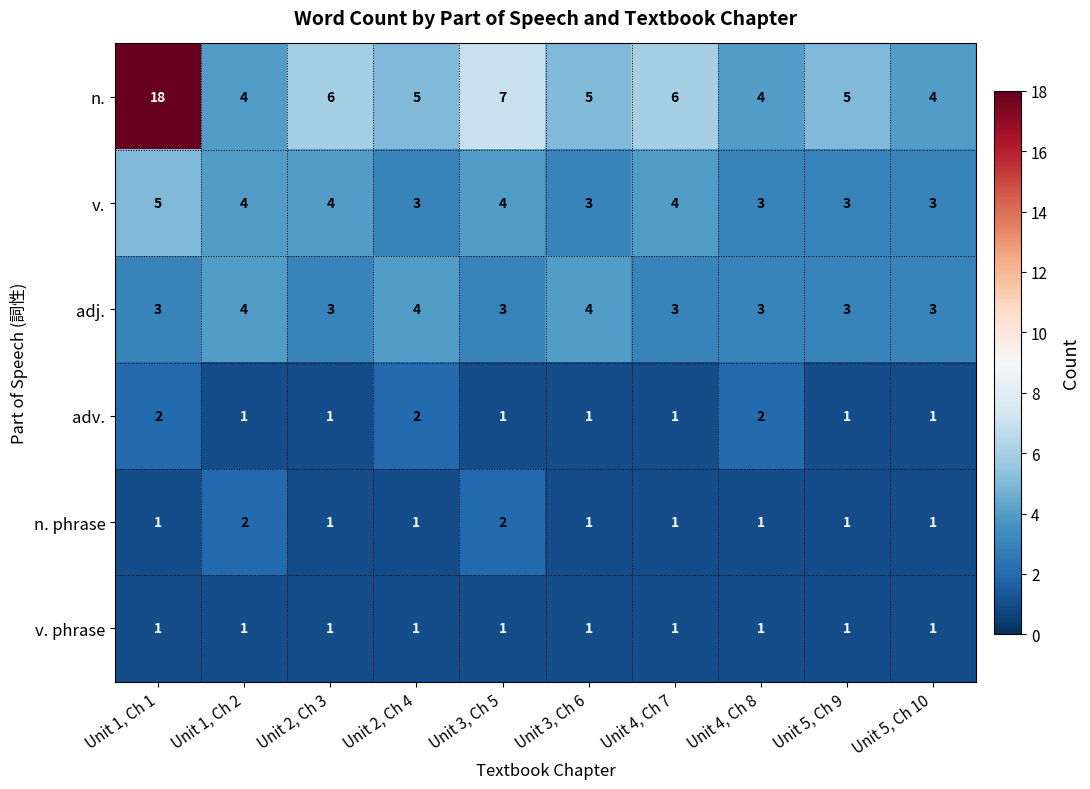

What is the spread (max minus min) of values at Unit 5, Ch 10?

3